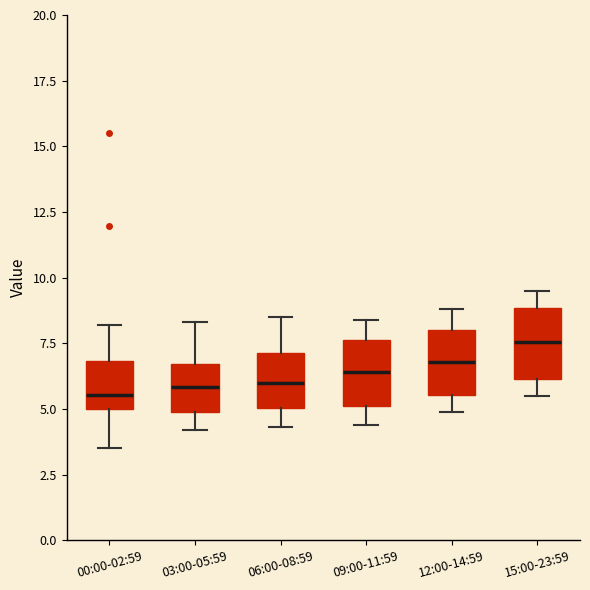

Reading left to right, read every box against the y-axis: the position of its median line, the range the box covers, and the ends of its whiskers. The values are not printed on the chart, so give them approximately, as read against the axis.

00:00-02:59: median 5.5, box 5.0 to 7.0, whiskers 3.5 to 8.0
03:00-05:59: median 6.0, box 5.0 to 6.5, whiskers 4.0 to 8.5
06:00-08:59: median 6.0, box 5.0 to 7.0, whiskers 4.5 to 8.5
09:00-11:59: median 6.5, box 5.0 to 7.5, whiskers 4.5 to 8.5
12:00-14:59: median 7.0, box 5.5 to 8.0, whiskers 5.0 to 9.0
15:00-23:59: median 7.5, box 6.0 to 9.0, whiskers 5.5 to 9.5